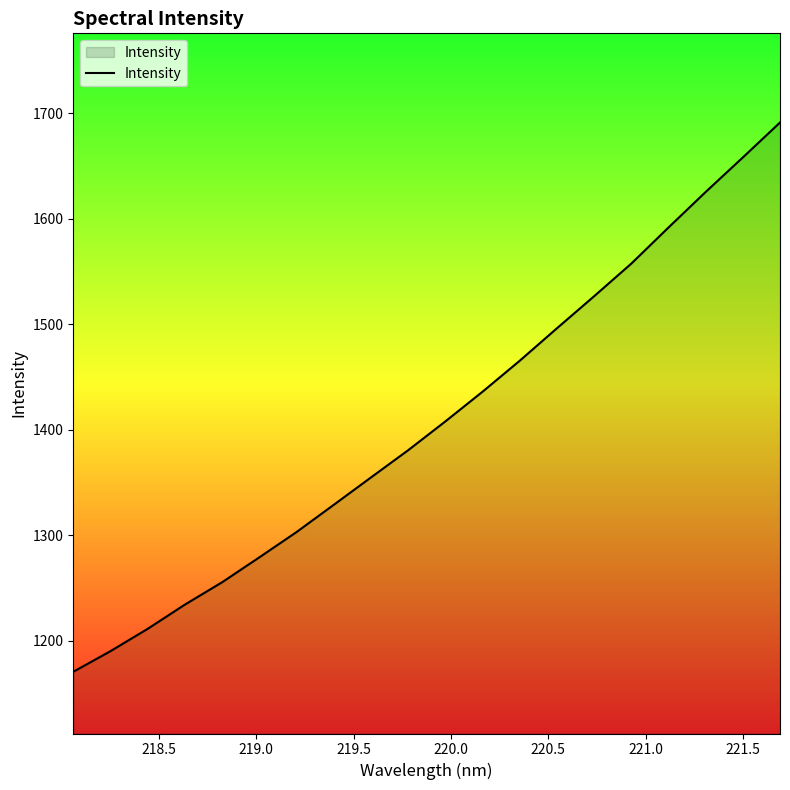

What is the difference between the maximum and minimum values?

520.8